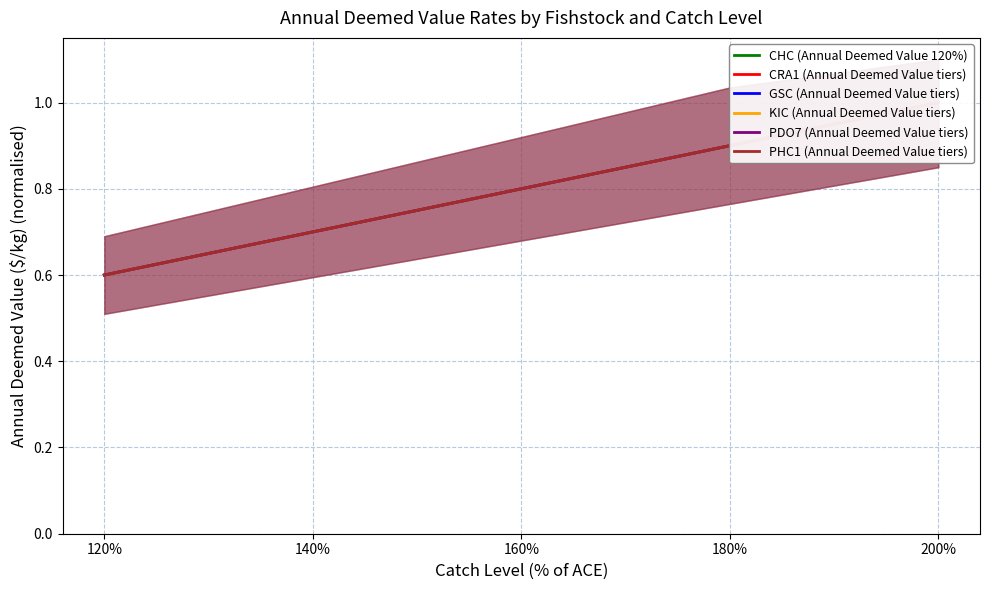

True or false: GSC (Annual Deemed Value tiers) and CHC (Annual Deemed Value 120%) cross at least once.

False